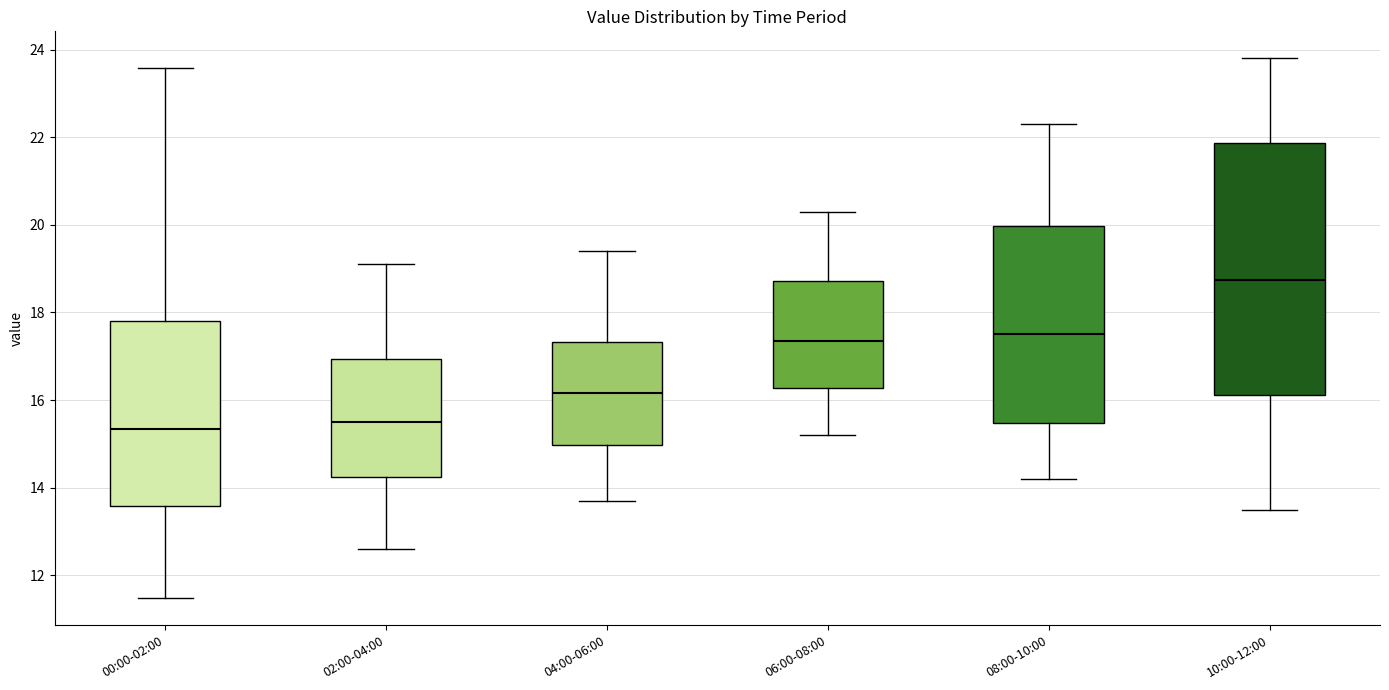

Reading left to right, read every box against the y-axis: the position of its median line, the range the box covers, and the ends of its whiskers. The values are not printed on the chart, so give them approximately, as read against the axis.

00:00-02:00: median 15.4, box 13.6 to 17.8, whiskers 11.4 to 23.6
02:00-04:00: median 15.6, box 14.2 to 17.0, whiskers 12.6 to 19.2
04:00-06:00: median 16.2, box 15.0 to 17.4, whiskers 13.8 to 19.4
06:00-08:00: median 17.4, box 16.2 to 18.8, whiskers 15.2 to 20.4
08:00-10:00: median 17.6, box 15.4 to 20.0, whiskers 14.2 to 22.4
10:00-12:00: median 18.8, box 16.2 to 21.8, whiskers 13.6 to 23.8